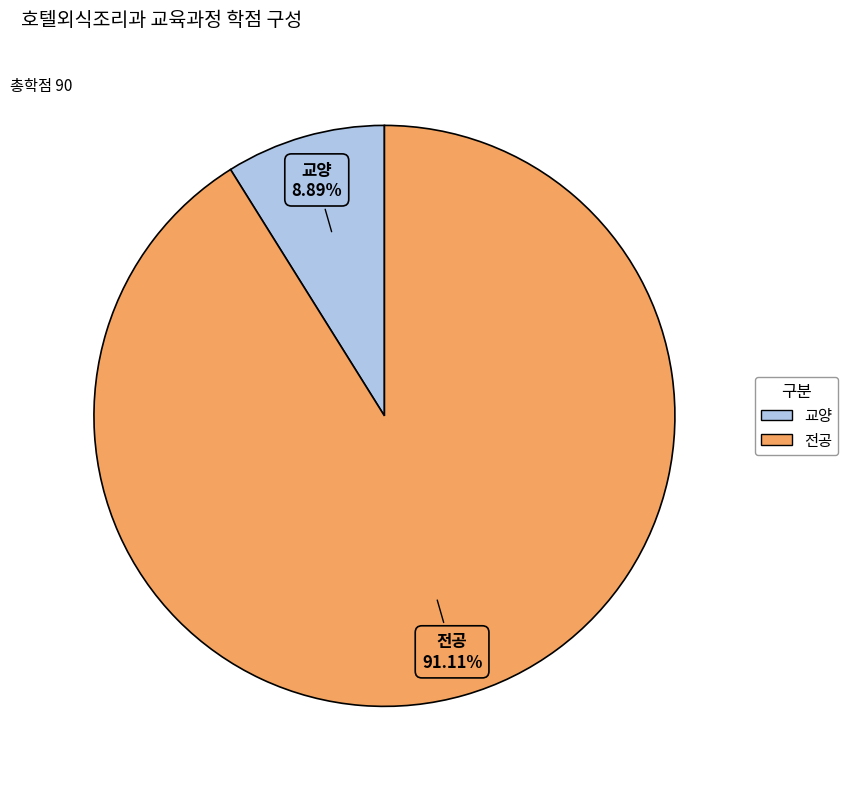

Which has a higher value, 교양 or 전공?

전공